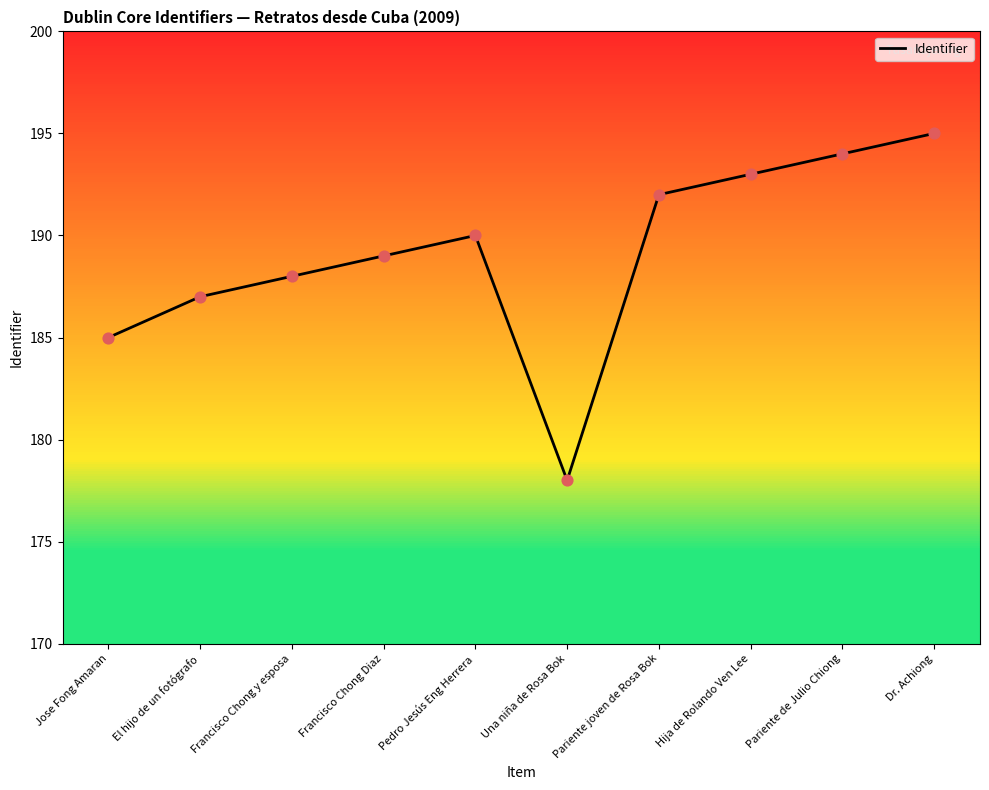

What is the ratio of the value at Francisco Chong y esposa to the value at Jose Fong Amaran?

1.0